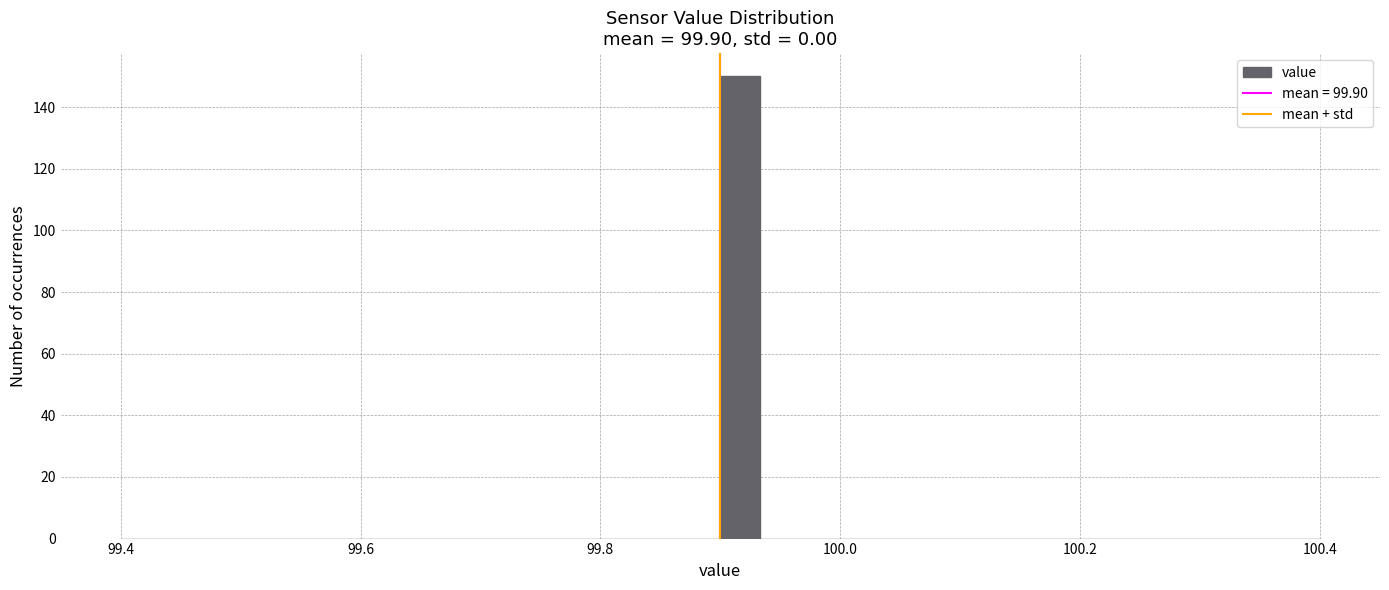

Around what value on the x-axis is the tallest bar? Give the approximate position of its centre, as read against the axis.

99.92